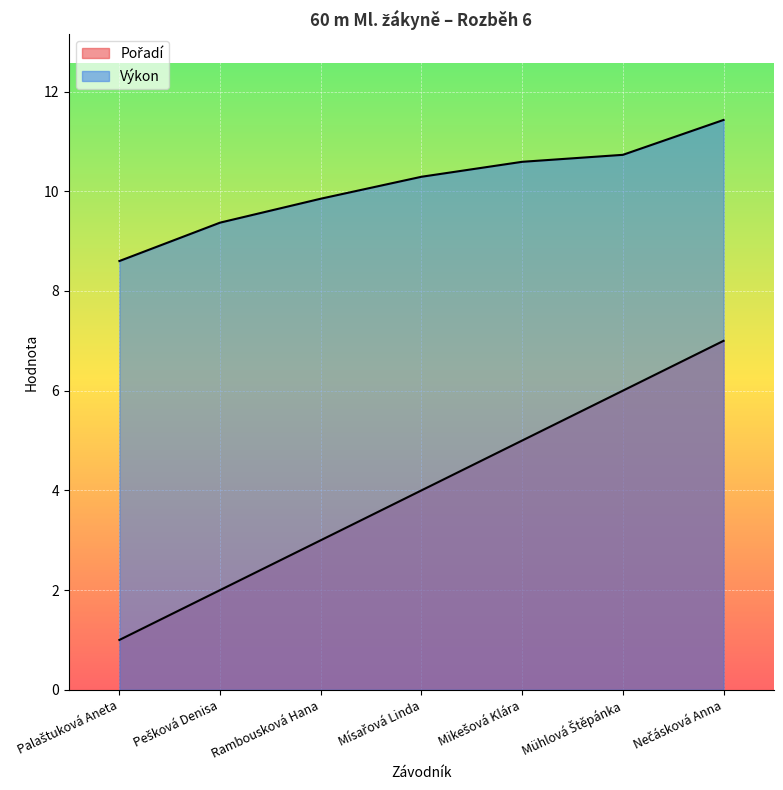

Rank the series by their maximum value, from lowest to highest.

Pořadí, Výkon